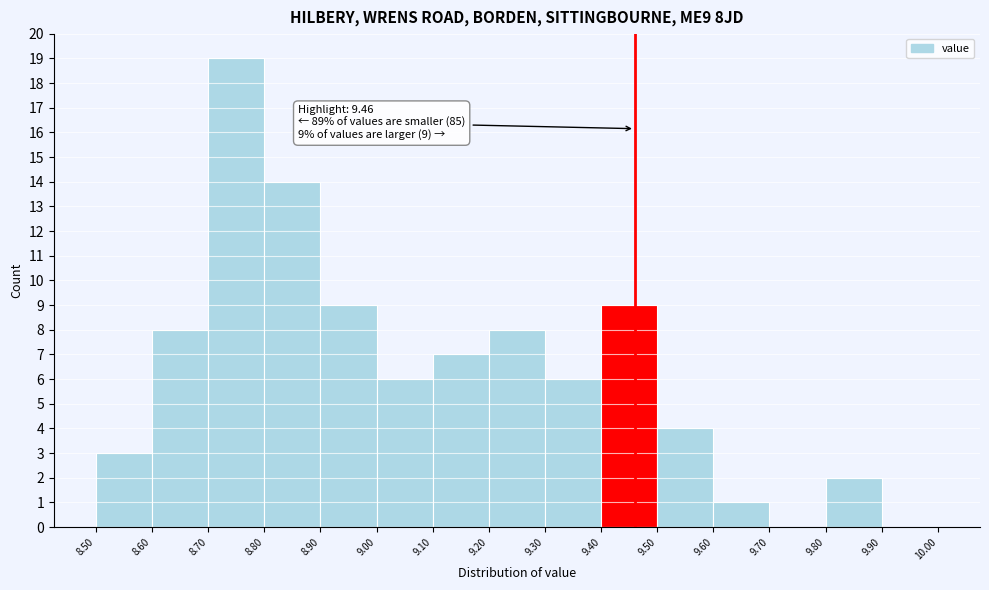

Which range on the x-axis has the tallest bar?

8.70 to 8.80